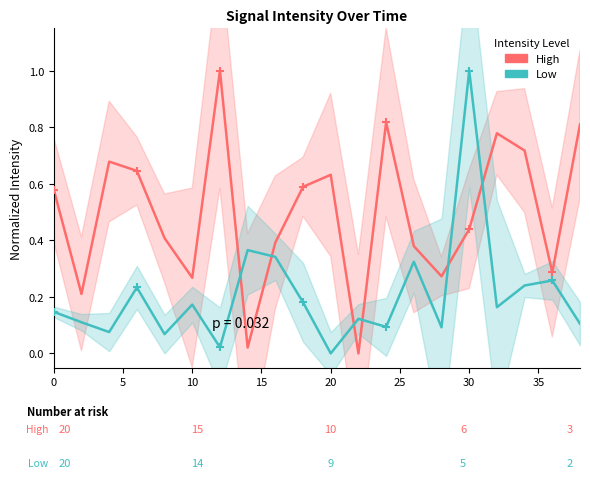

Which series reaches the minimum Y coordinate?

High